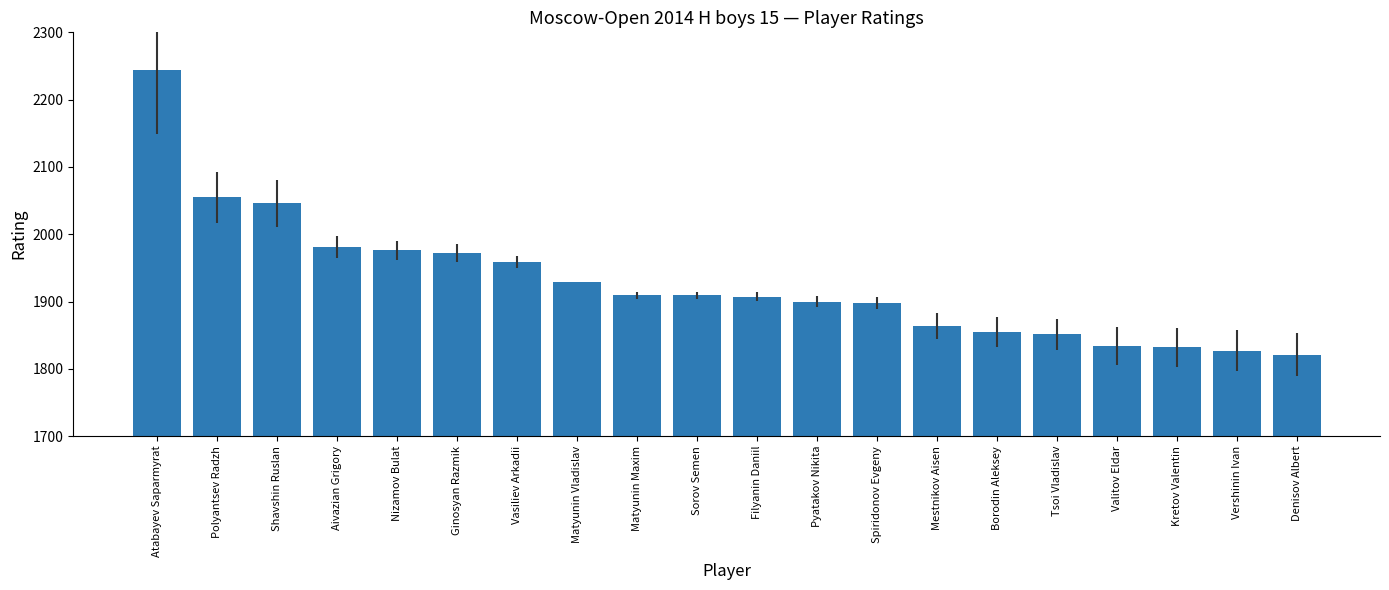

The chart shows a value of 1834 at Valitov Eldar. True or false?

True